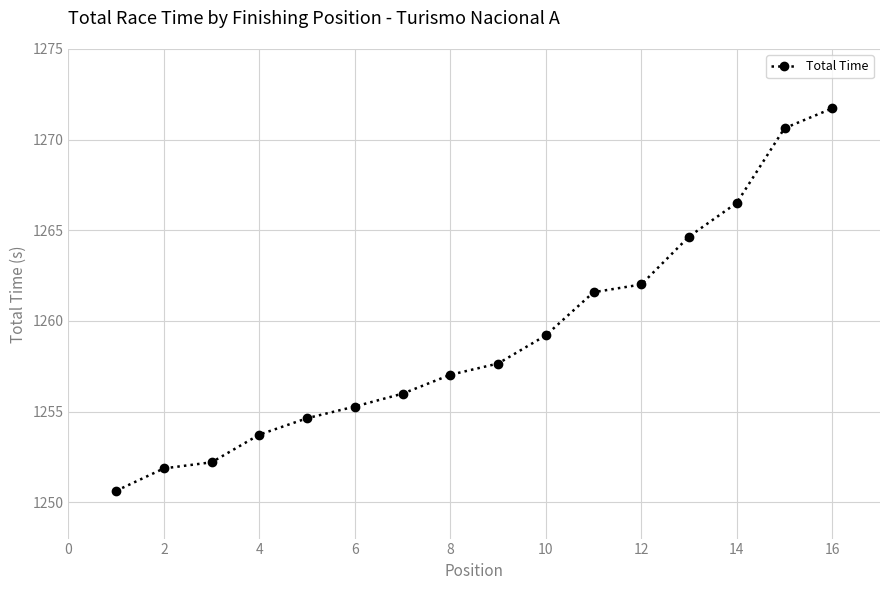

What is the smallest value displayed?

1250.6